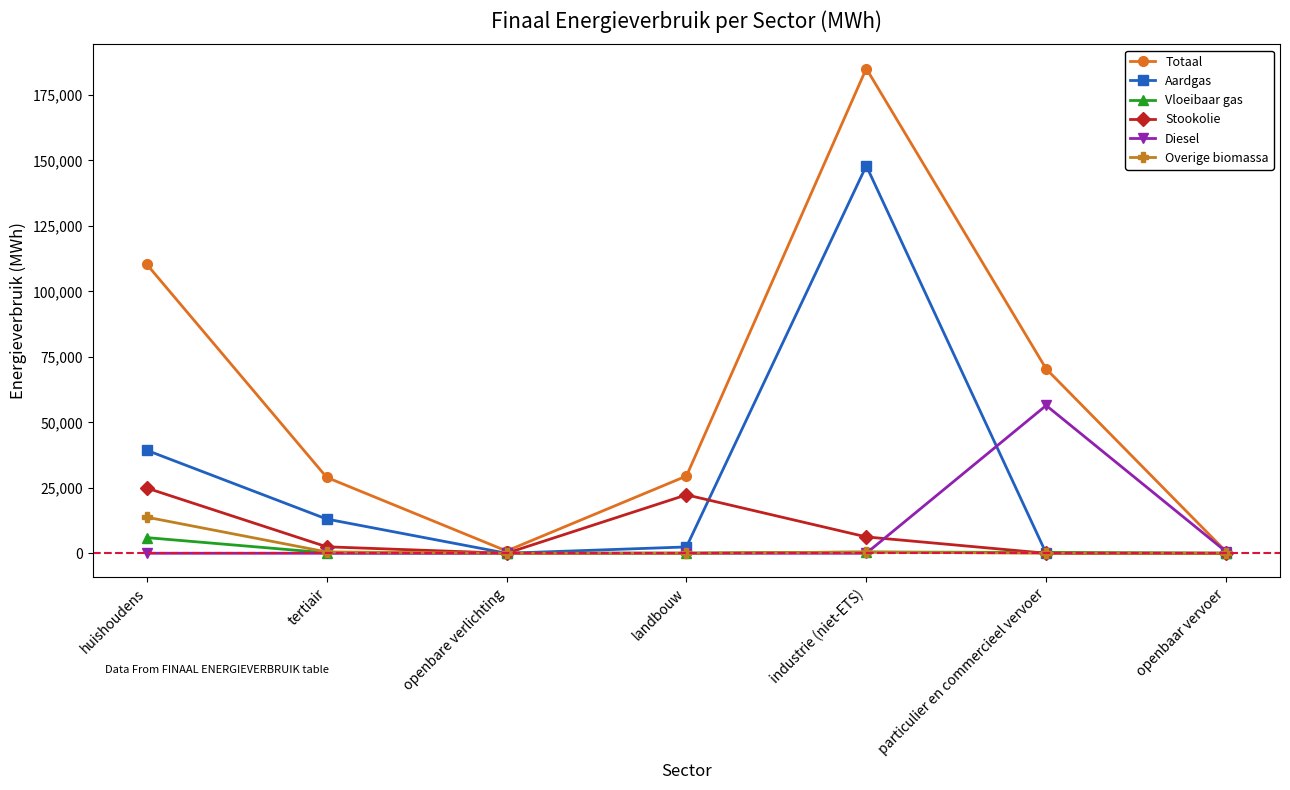

What is the difference between the highest and lowest values at huishoudens?

110320.7